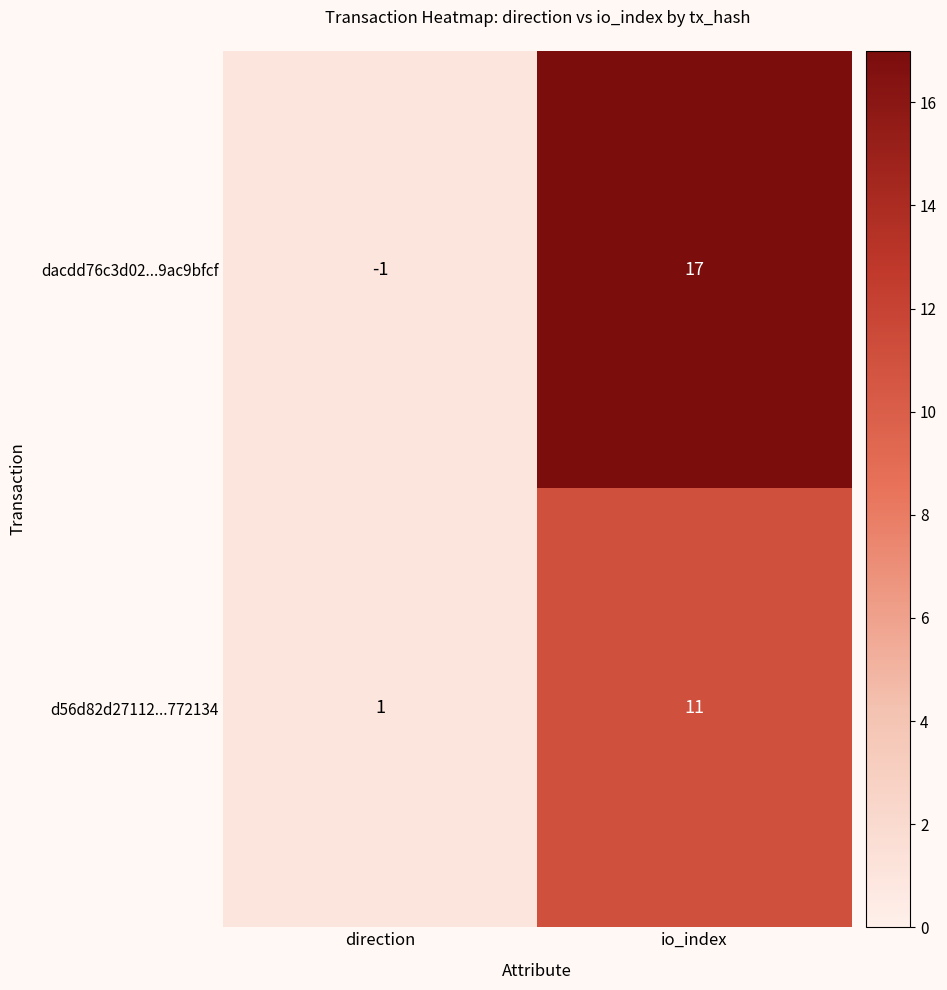

What is the minimum value shown in the chart?

-1